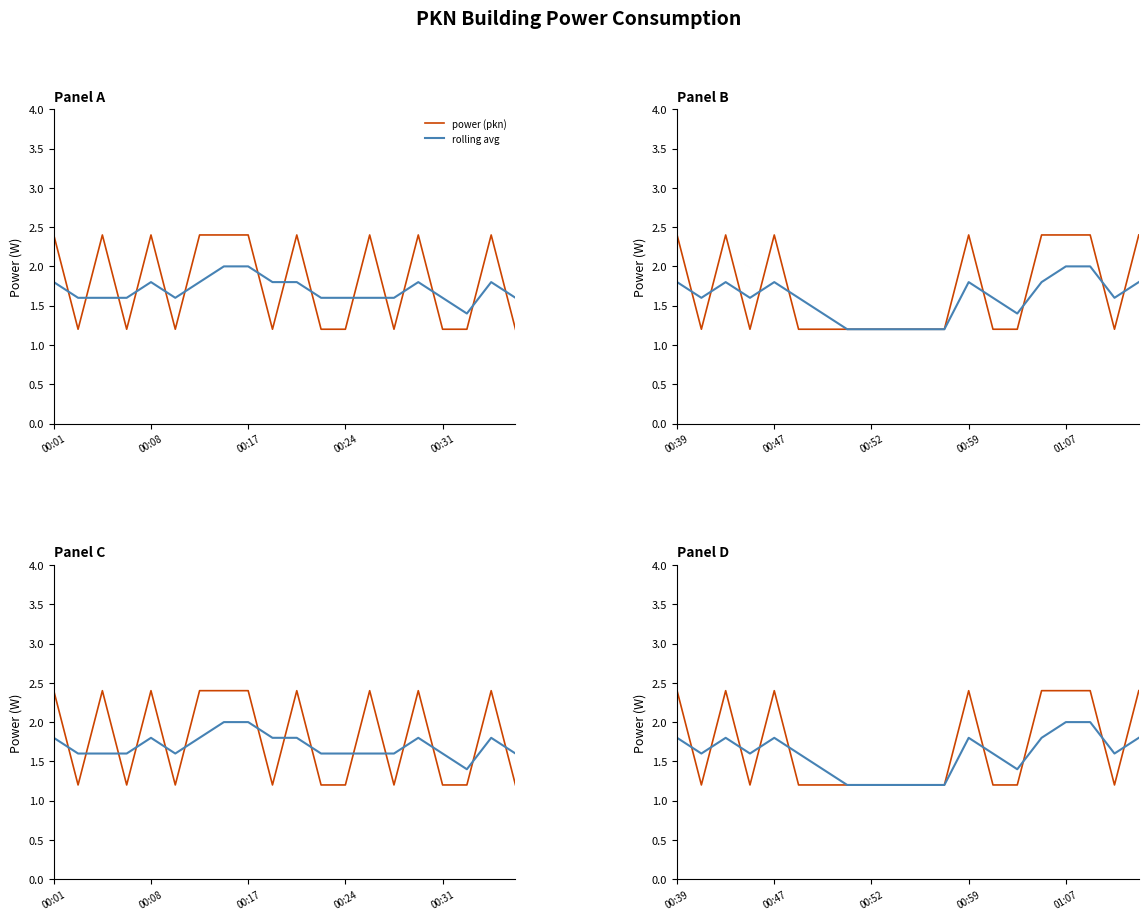

Between which two adjacent categories do power (pkn) and rolling avg first intersect?

00:01 and 00:08